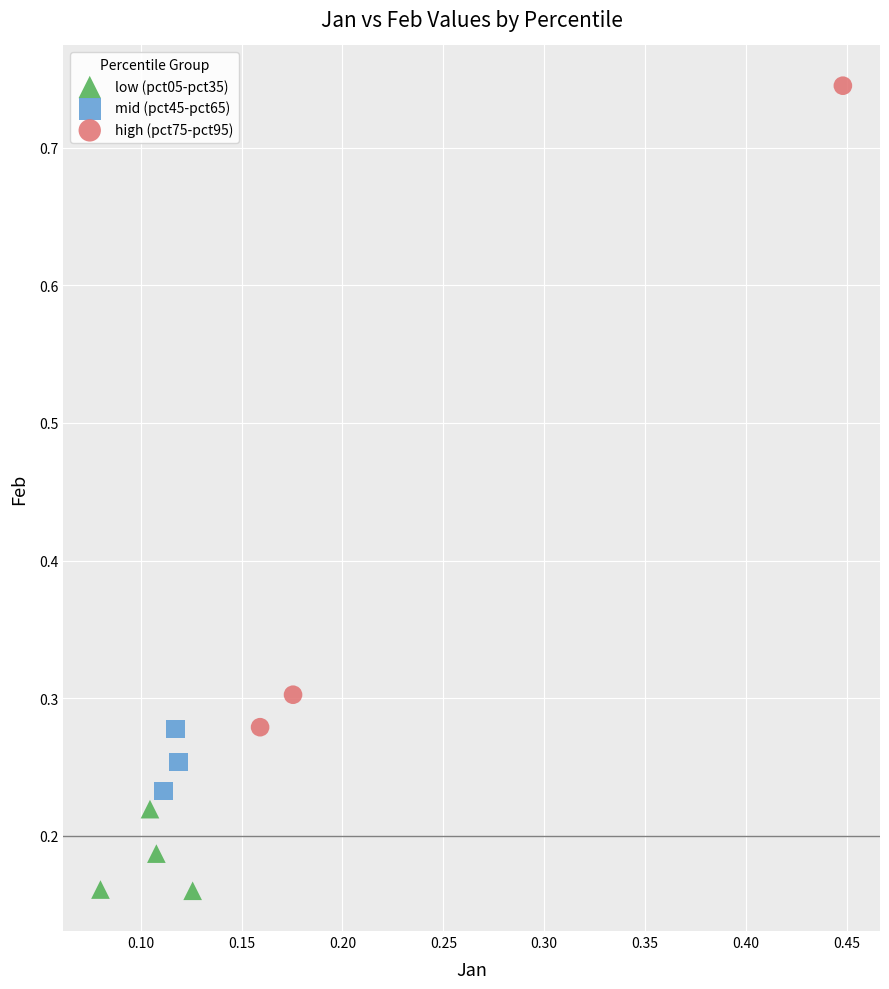

Which series has the widest spread of Y values?

high (pct75-pct95)